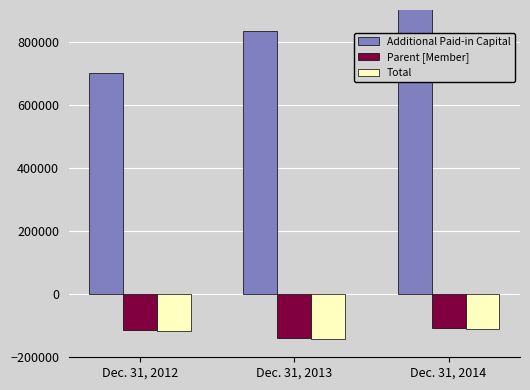

What is the difference between the Total values at Dec. 31, 2014 and Dec. 31, 2012?

5510